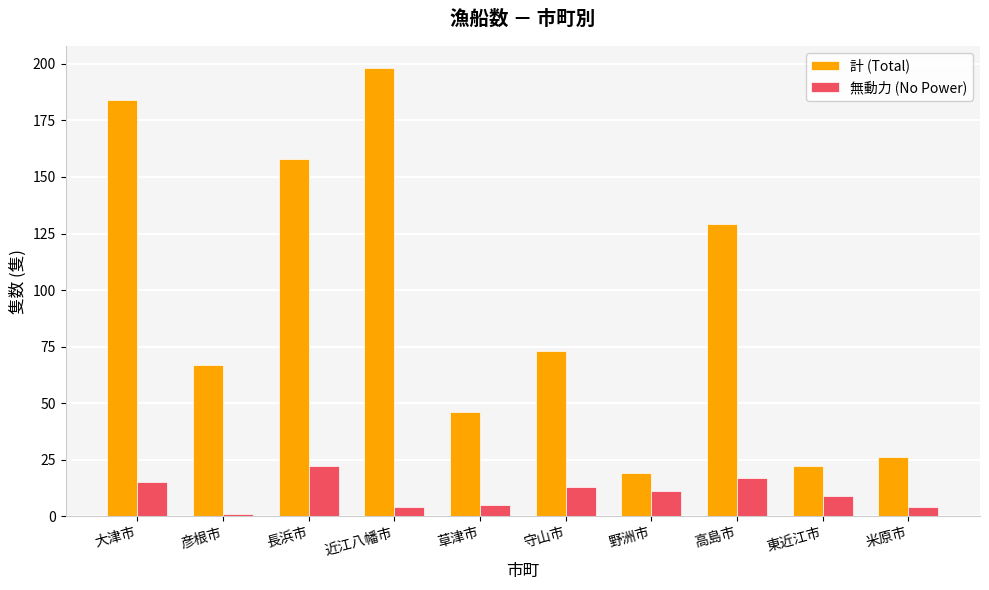

True or false: 計 (Total) has a value of 184 at 大津市.

True